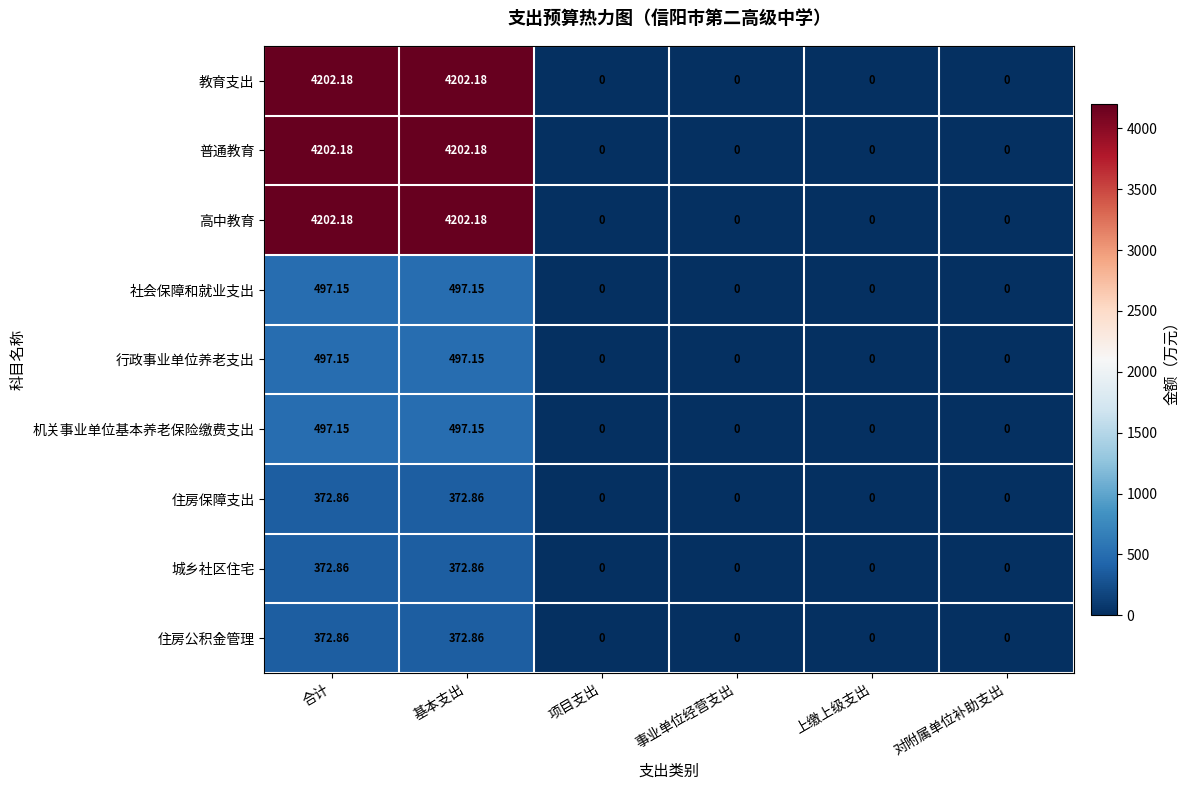

How many distinct data groups are displayed?

9